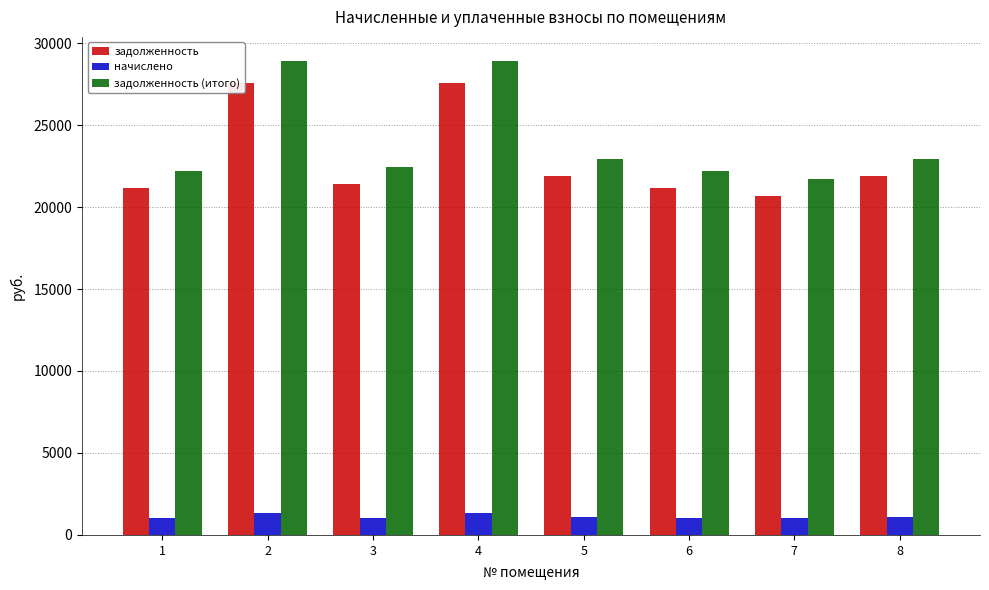

At how many categories does at least one series exceed 12431?

8